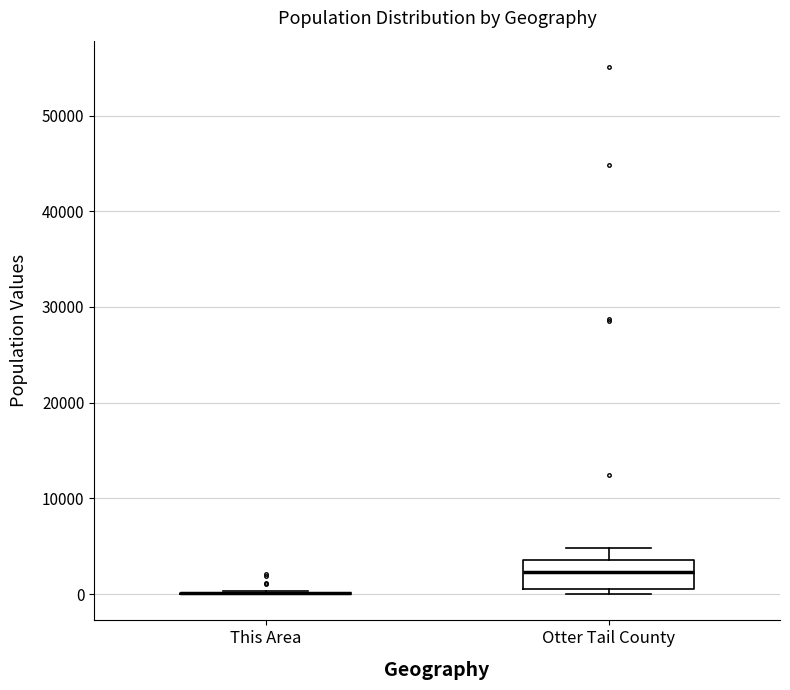

Reading left to right, read every box against the y-axis: the position of its median line, the range the box covers, and the ends of its whiskers. The values are not printed on the chart, so give them approximately, as read against the axis.

This Area: box collapsed to a line at 0, whiskers 0 to 0
Otter Tail County: median 2000, box 1000 to 4000, whiskers 0 to 5000